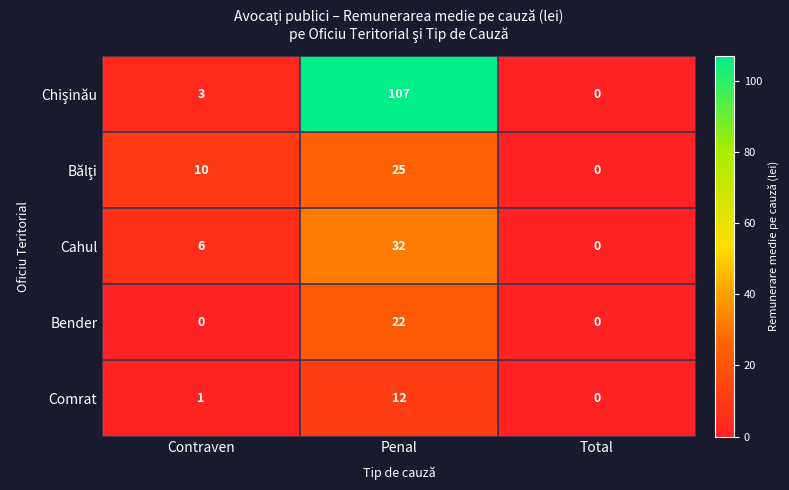

At how many categories does at least one series exceed 3?

2